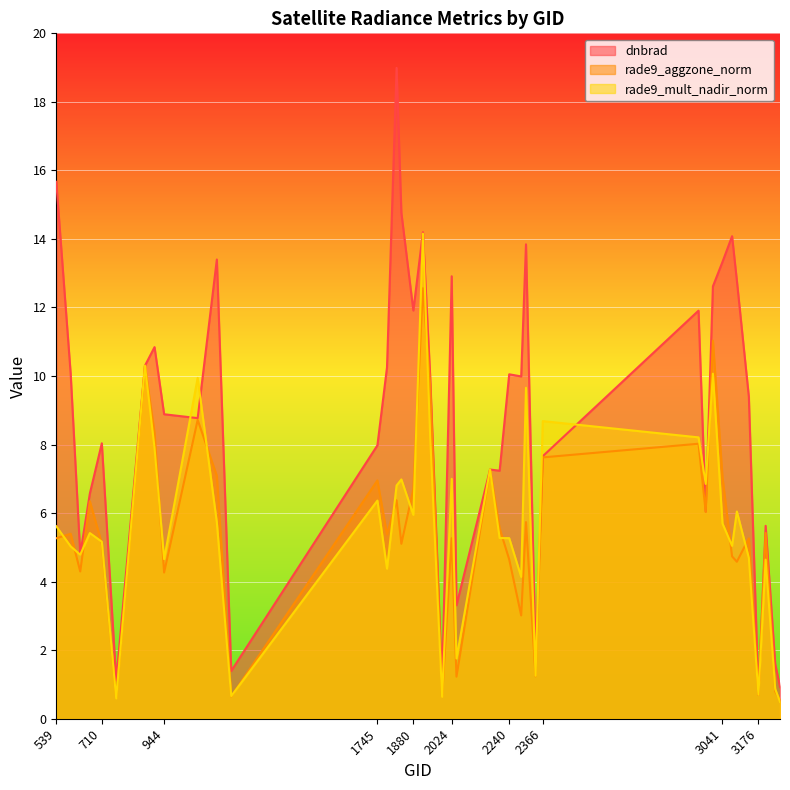

How many data points in rade9_mult_nadir_norm are less than 5?

14